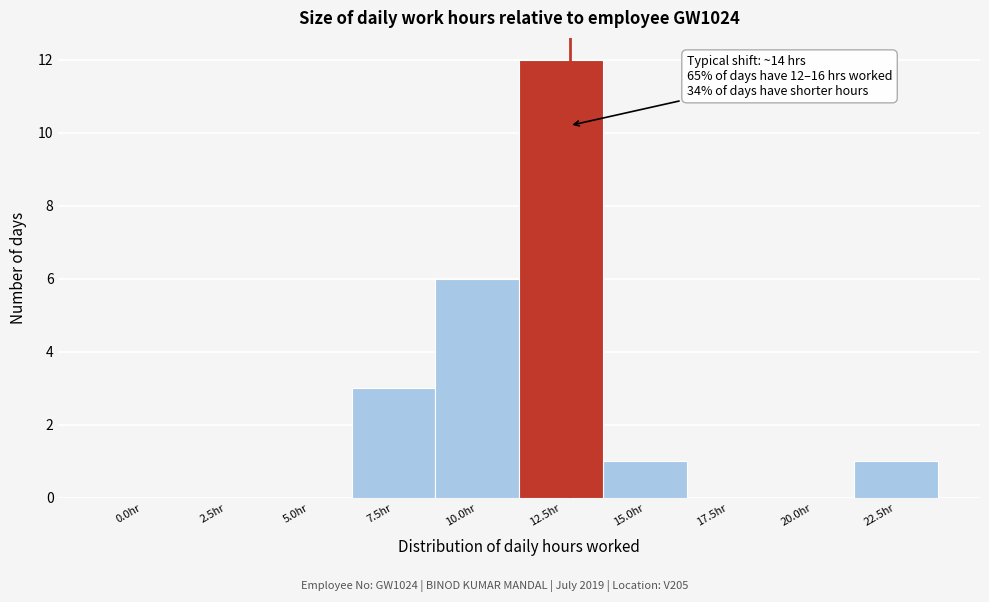

Reading right to left, extract all data points from this chart.

22.5hr=1	20.0hr=0	17.5hr=0	15.0hr=1	12.5hr=12	10.0hr=6	7.5hr=3	5.0hr=0	2.5hr=0	0.0hr=0